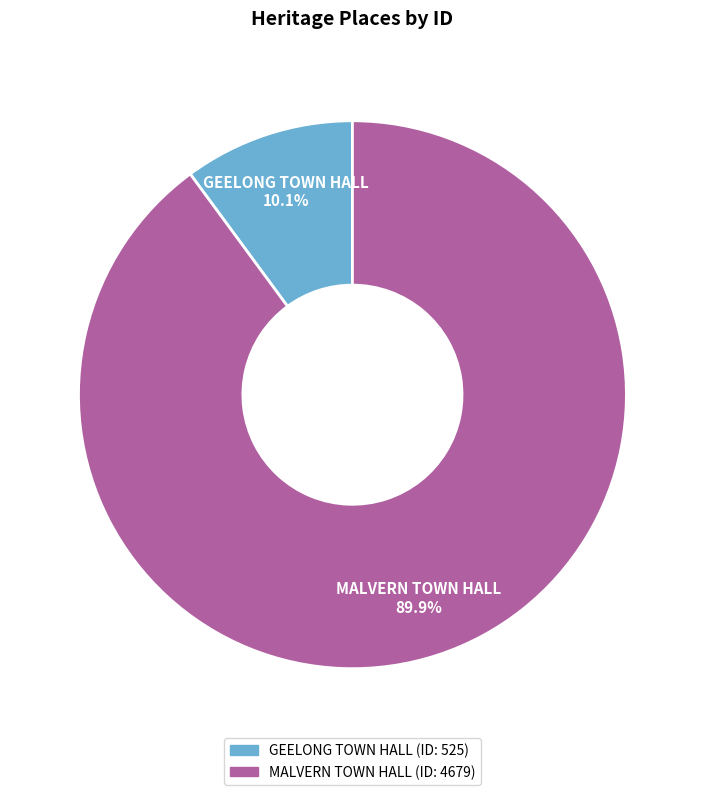

Count the number of slices in the pie.

2